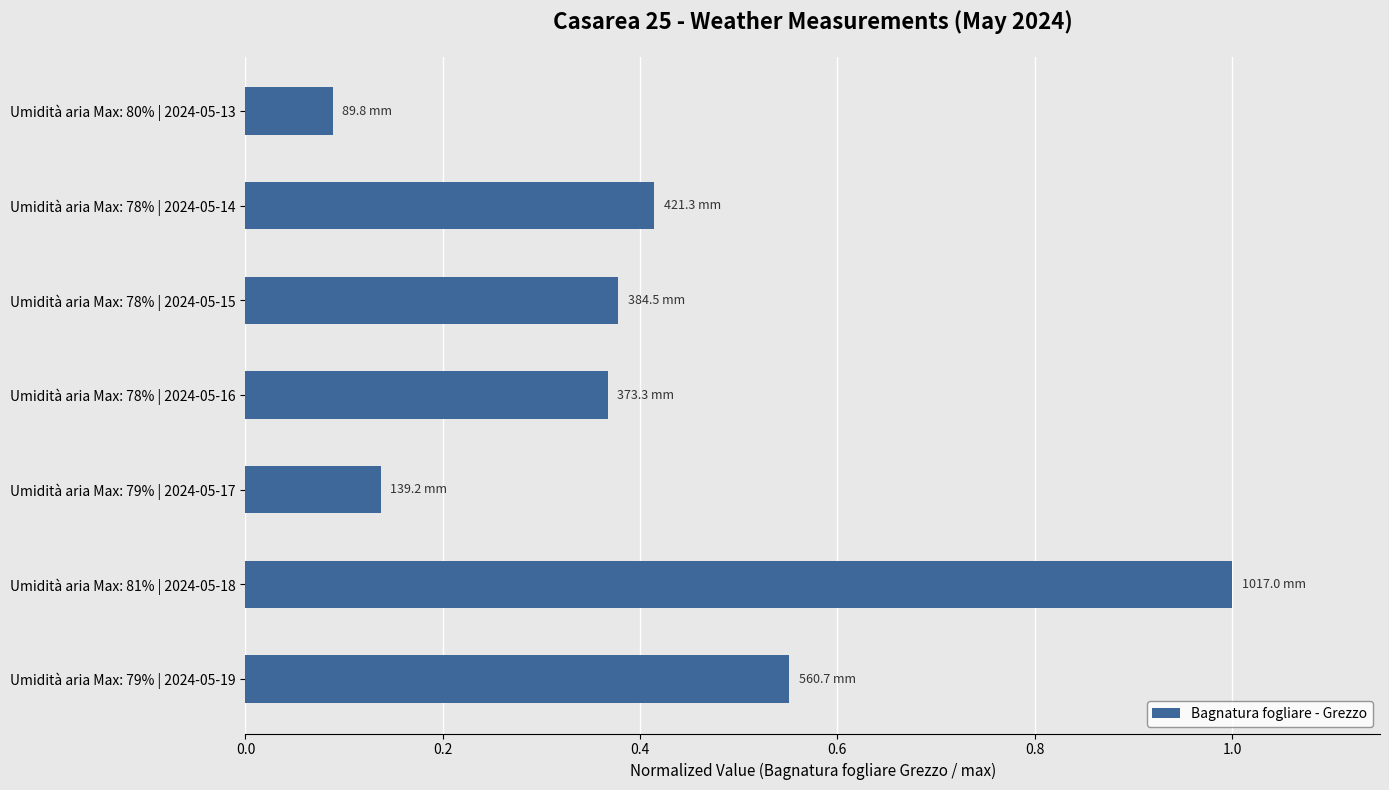

What is the maximum value shown in the chart?

1.0